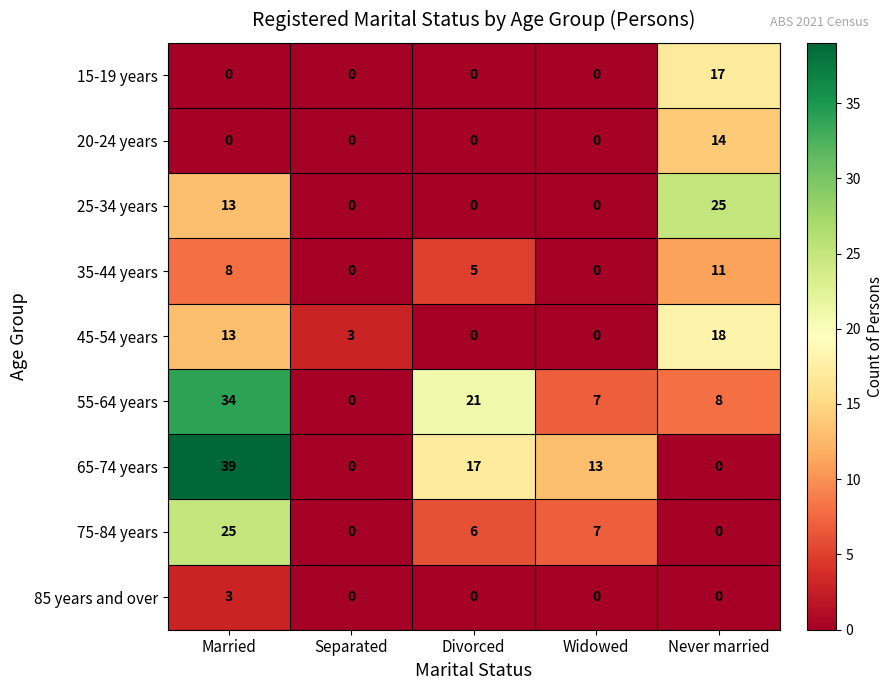

Count the number of data series in this chart.

9